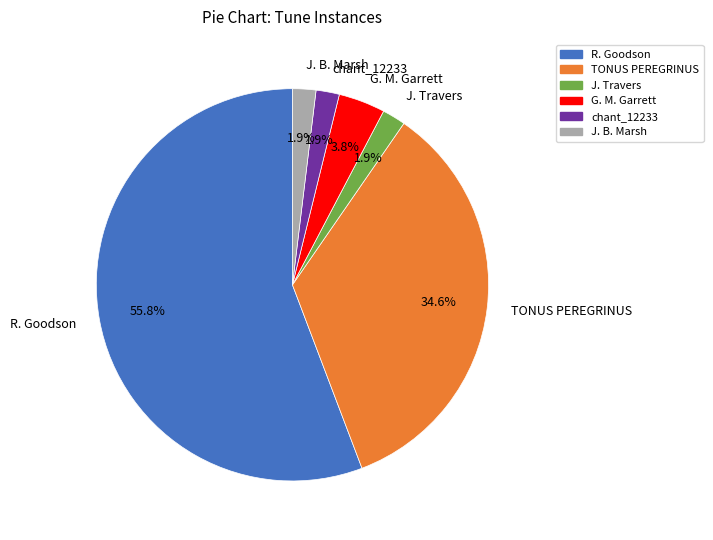

Count the number of slices in the pie.

6